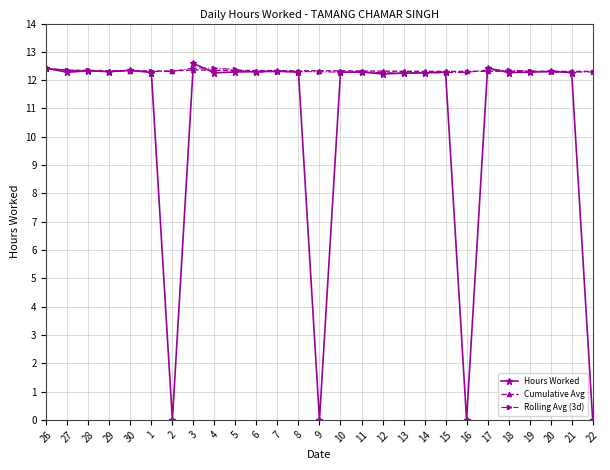

What is the value of the Cumulative Avg point at the 6th from the left?

12.3